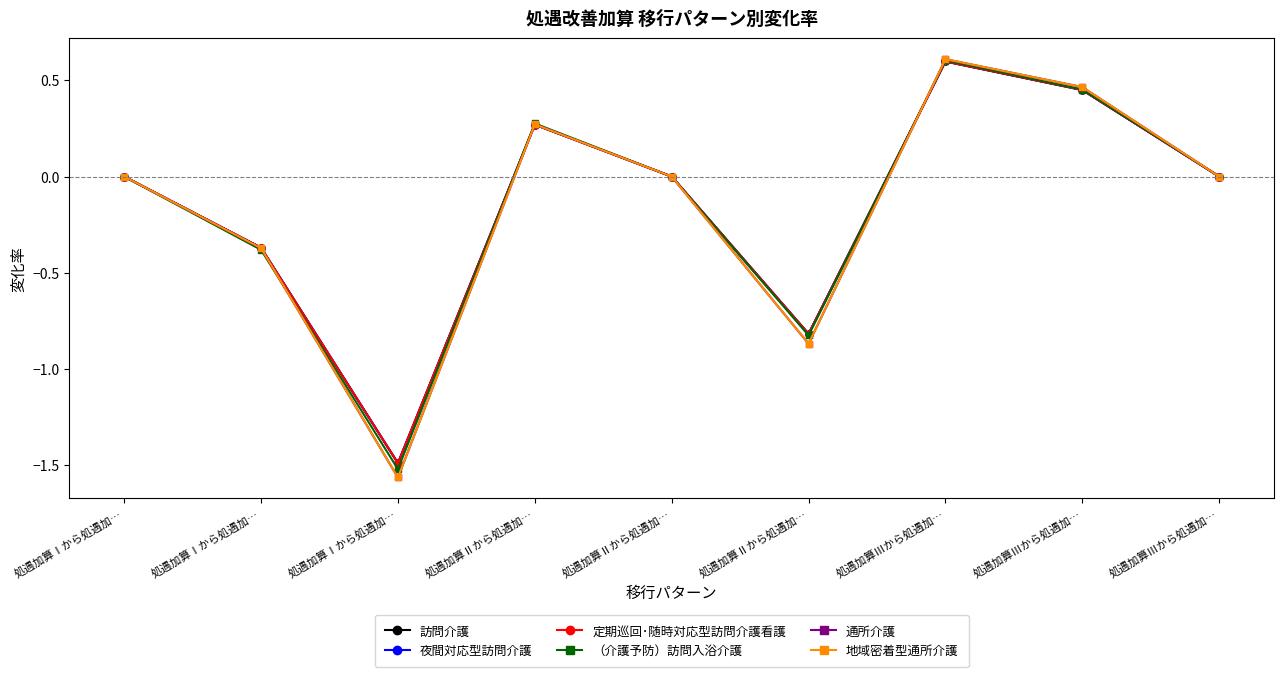

At which category is the sum across all series the highest?

処遇加算Ⅲから処遇加…